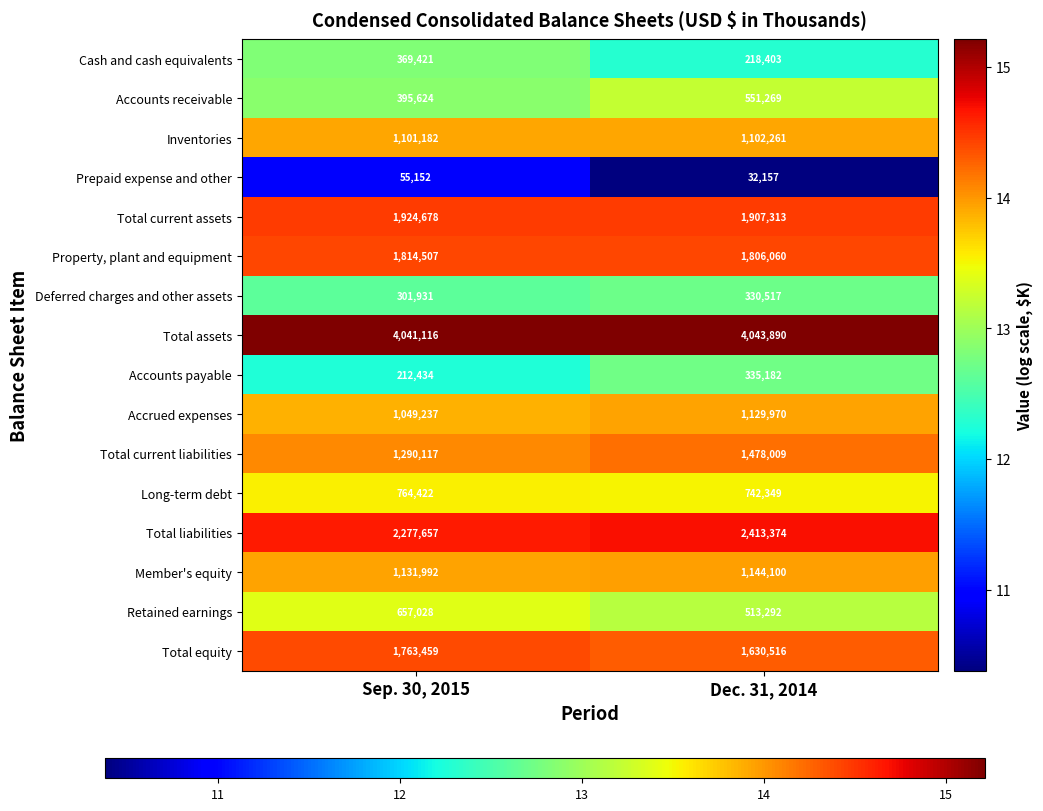

What is the greatest value displayed?

4043890